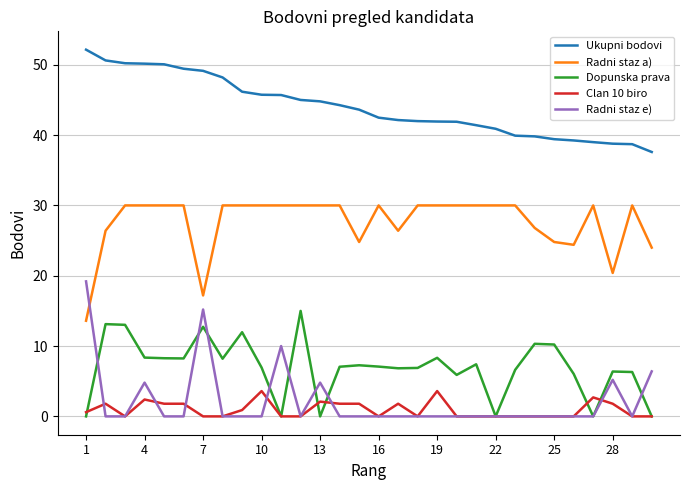

At how many categories does at least one series exceed 17?

30